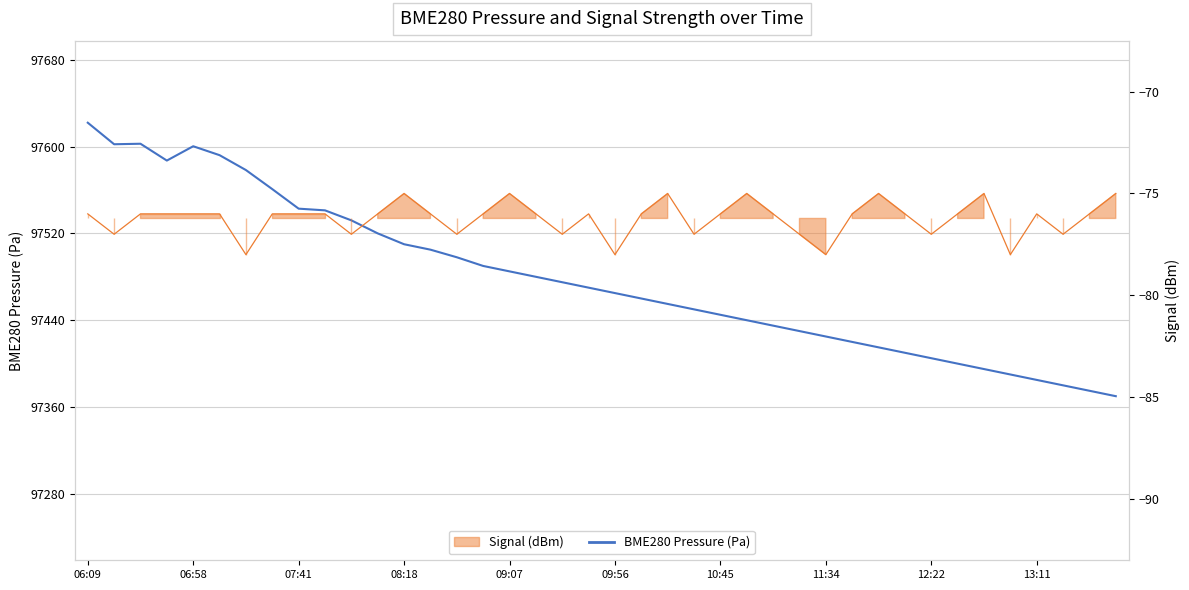

What is the smallest value displayed?

-78.0